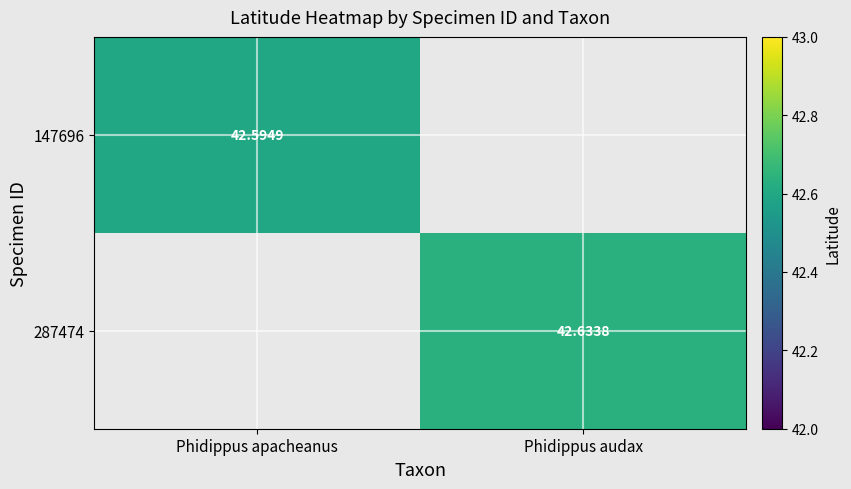

Is the value of 287474 at Phidippus audax greater than the value of 147696 at Phidippus apacheanus?

Yes